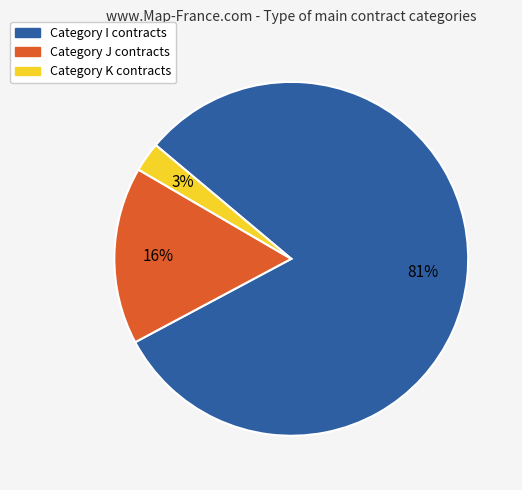

Does any single category account for the majority?

Yes